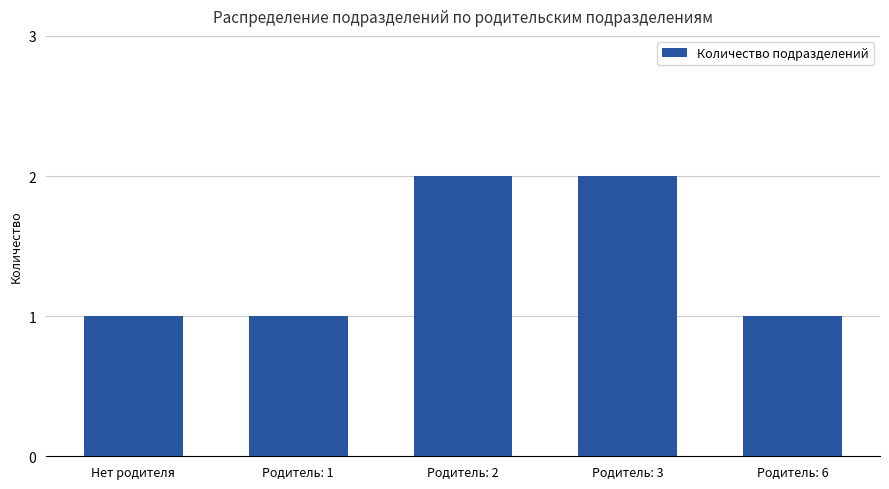

How many data points does each series have?

5